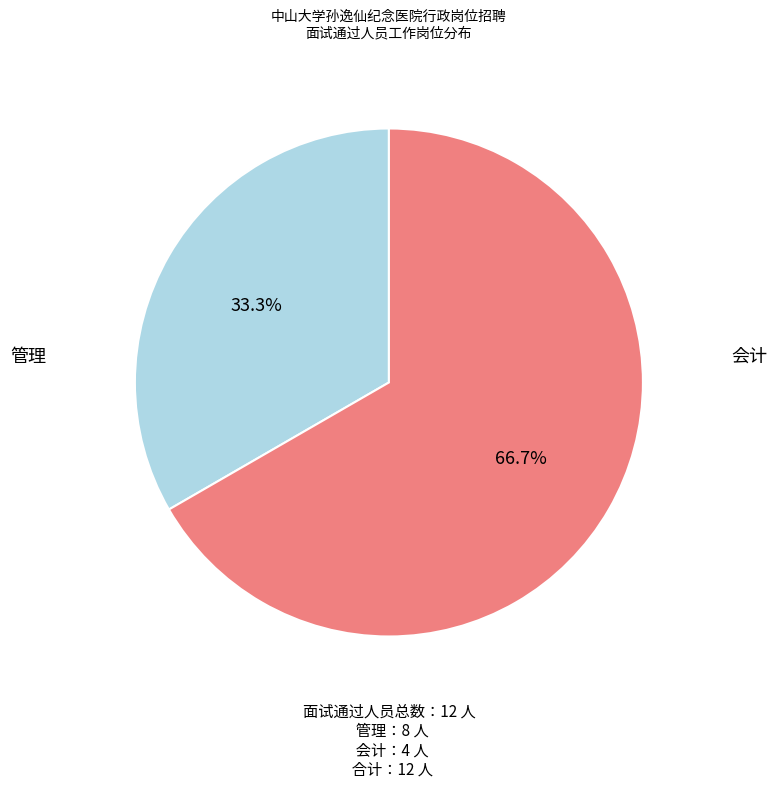

True or false: 会计 accounts for 33% of the total.

True